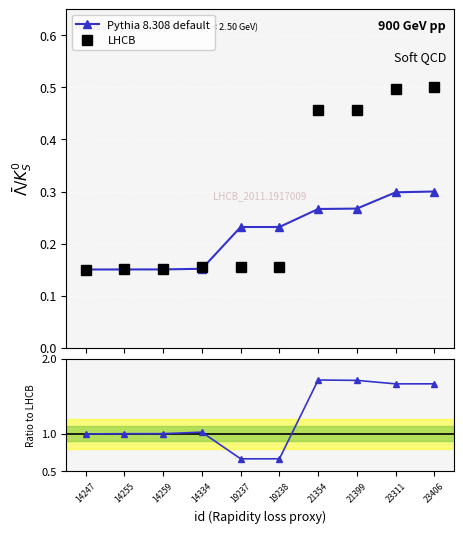

At 23406, list the series in order from smallest to largest.

Pythia 8.308 default, LHCB, Ratio to LHCB